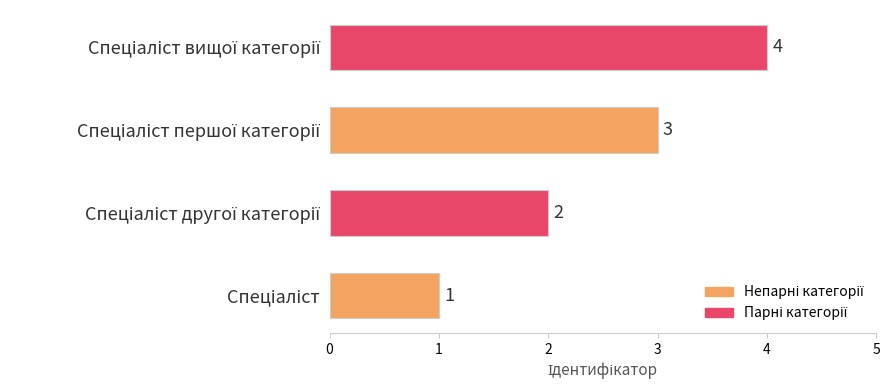

What is the difference between the maximum and minimum values?

3